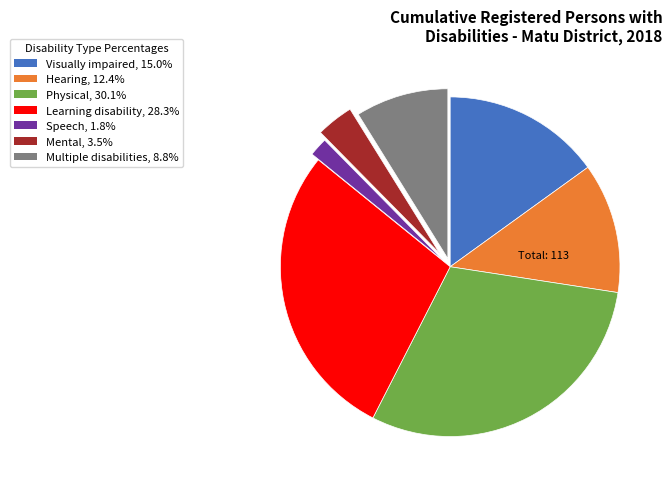

Does Mental, 3.5% account for over 50% of the chart?

No